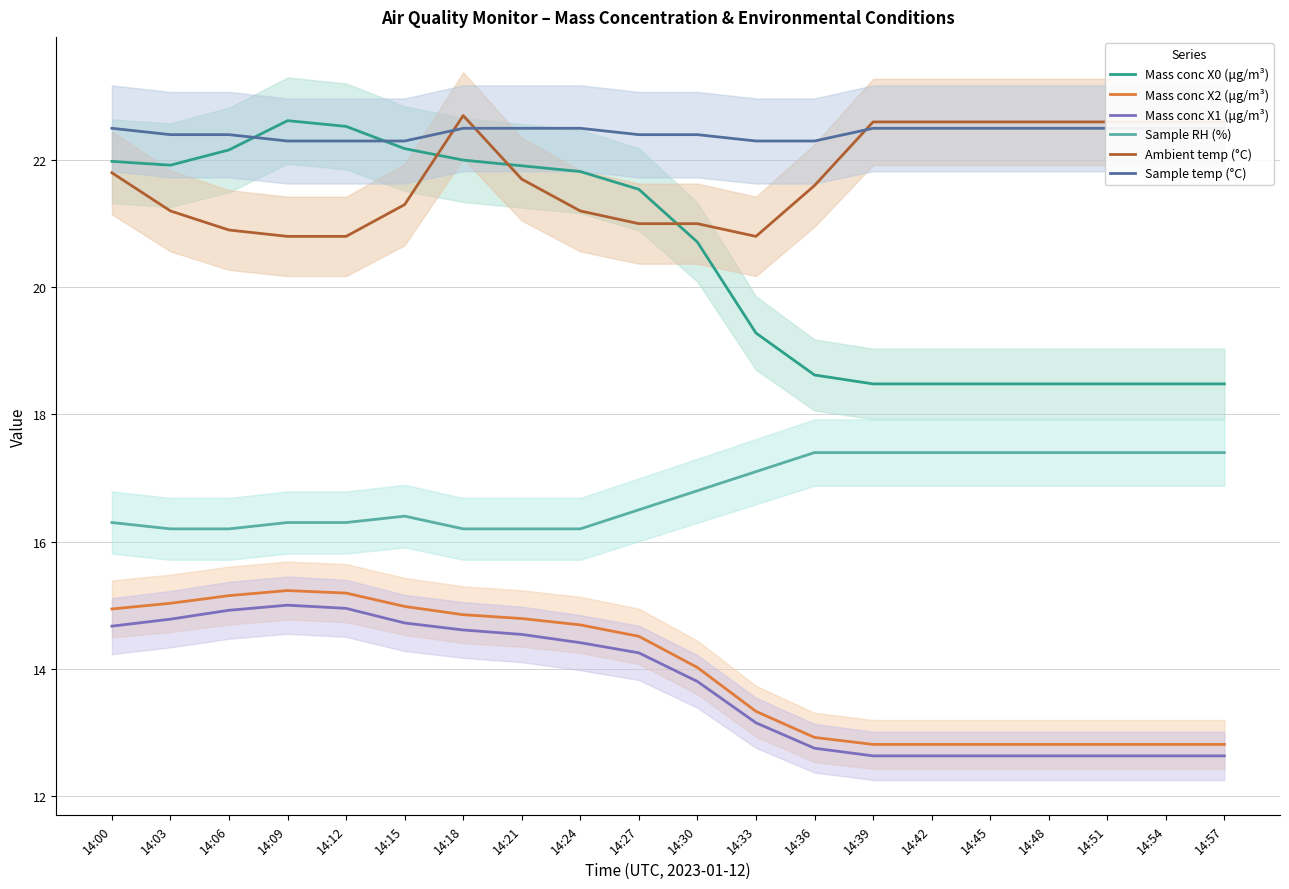

True or false: Mass conc X2 (μg/m³) and Ambient temp (°C) cross at least once.

False